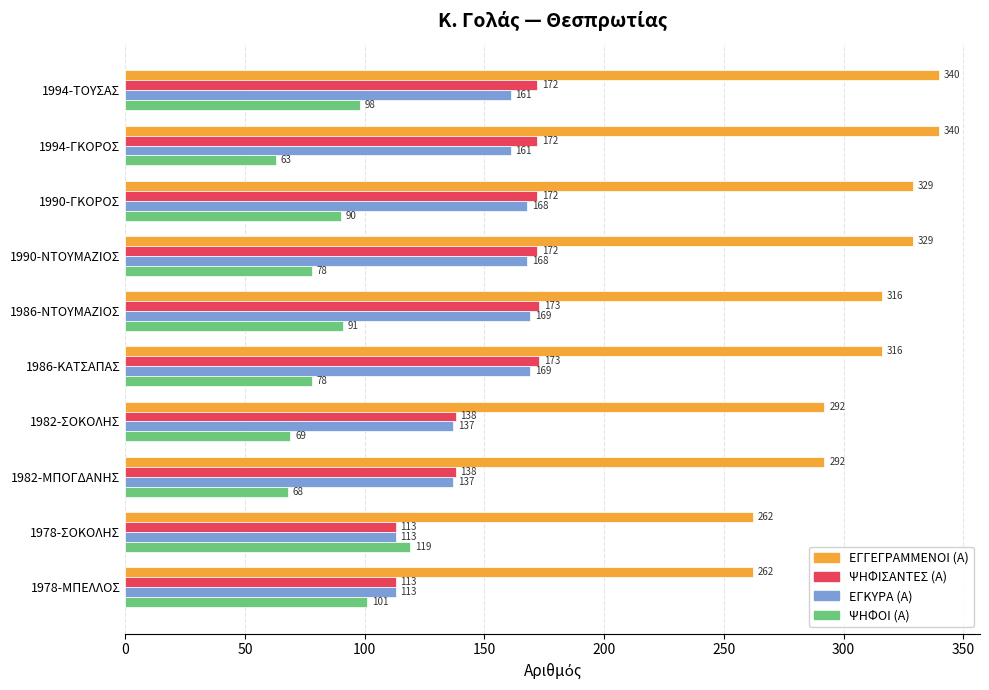

The value of ΨΗΦΙΣΑΝΤΕΣ (Α) at 1986-ΚΑΤΣΑΠΑΣ is 173. True or false?

True